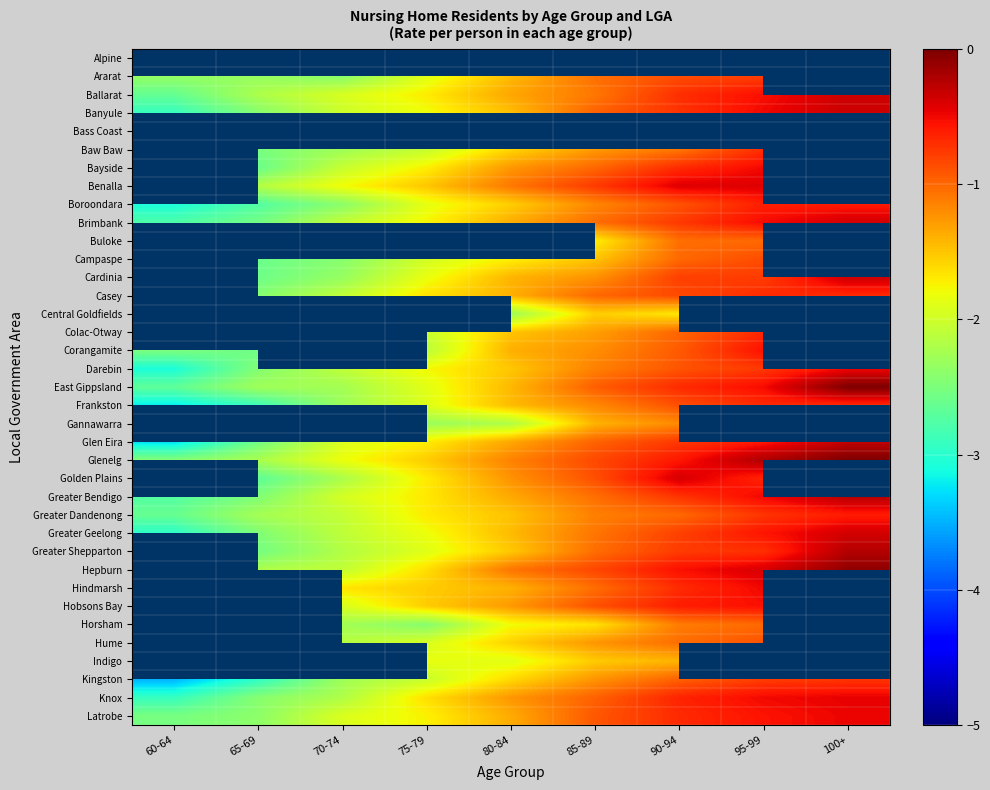

Is it true that Greater Geelong equals -1.4 at 80-84?

True